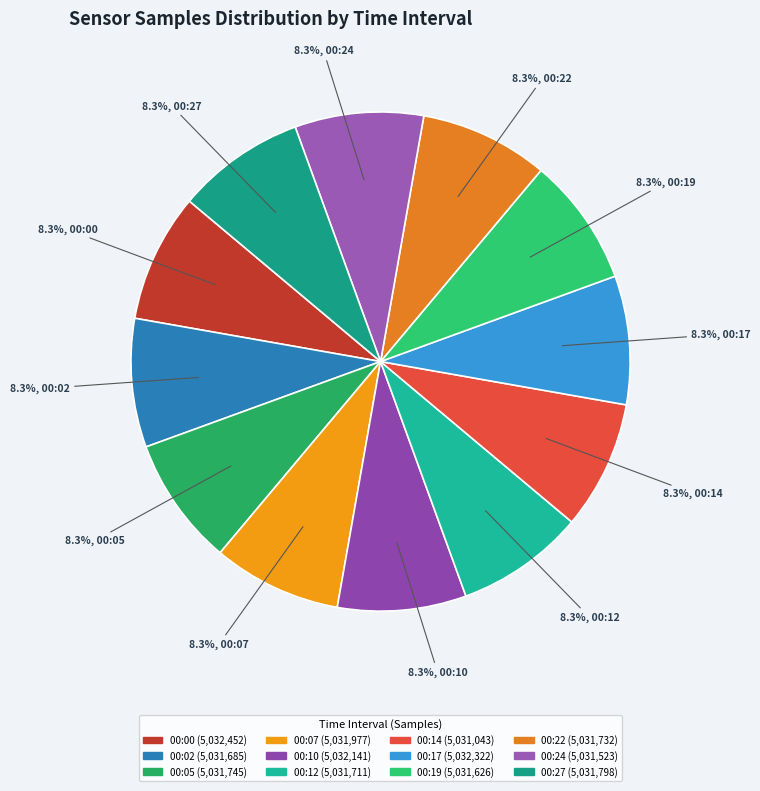

Between 00:07 and 00:22, which is larger?

00:07